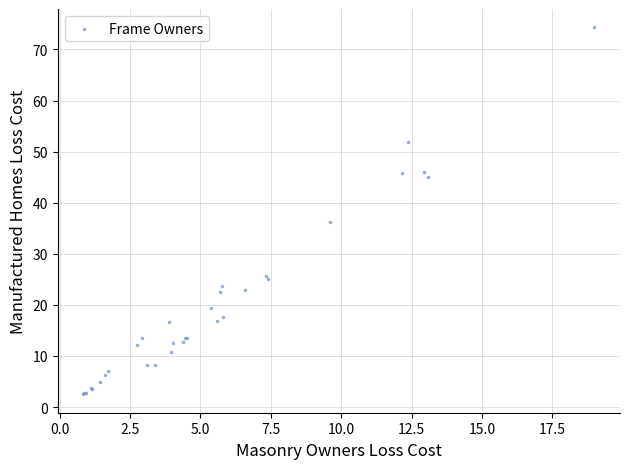

What Y value in the scatter plot is closest to 38?

36.2